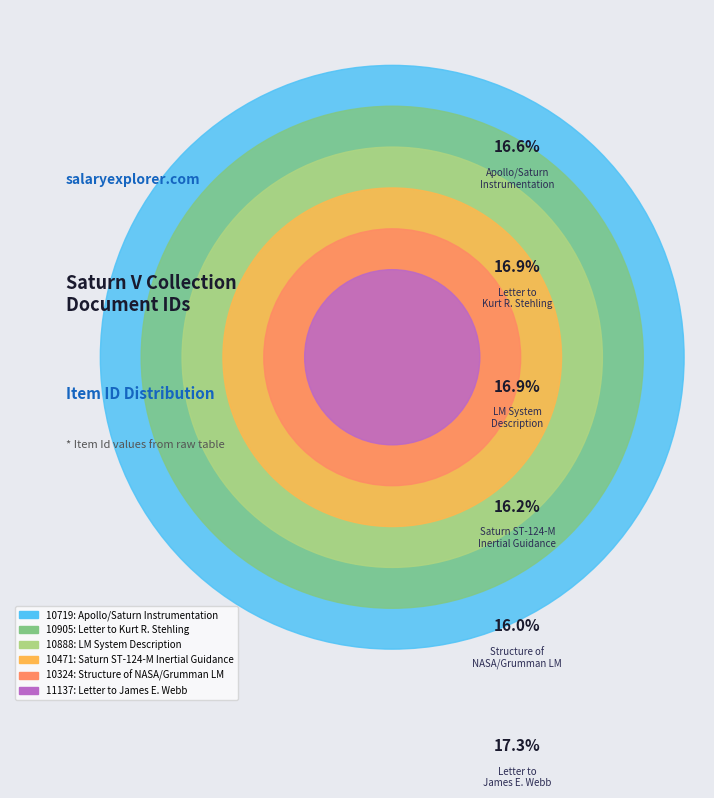

Is it true that Structure of
NASA/Grumman LM is 16% of the pie?

True